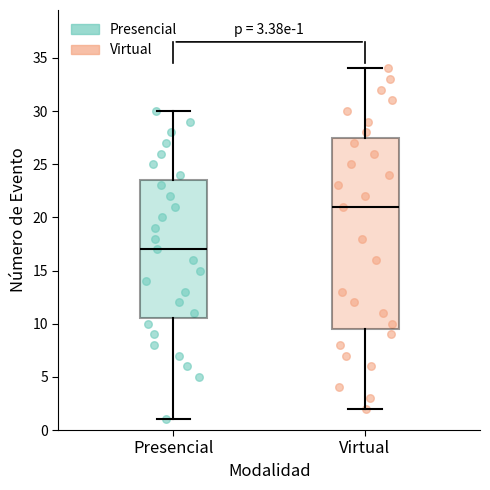

Comparing the boxes themselves (not the whiskers), which one is the tallest?

Virtual